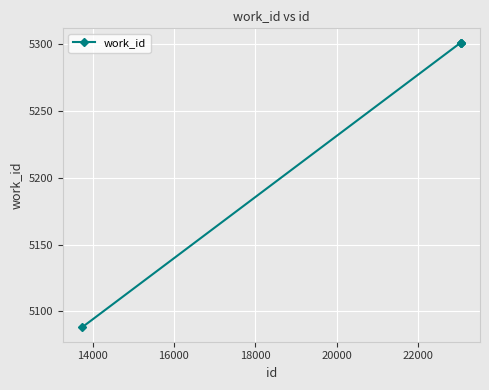

What is the difference between the second highest and minimum values?

213